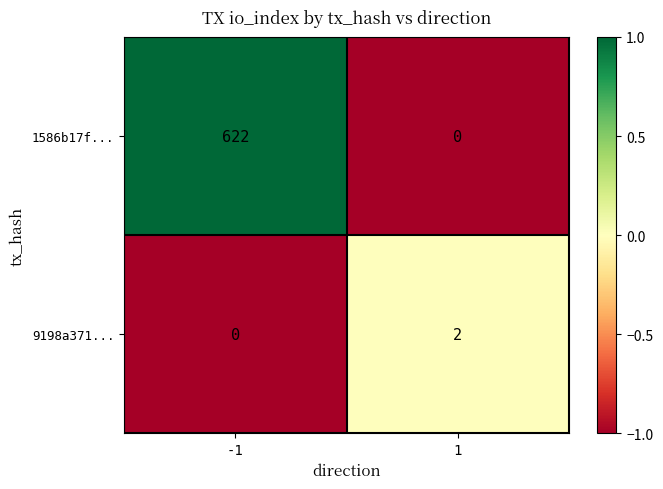

Between -1 and 1, which series saw the biggest shift?

1586b17f...